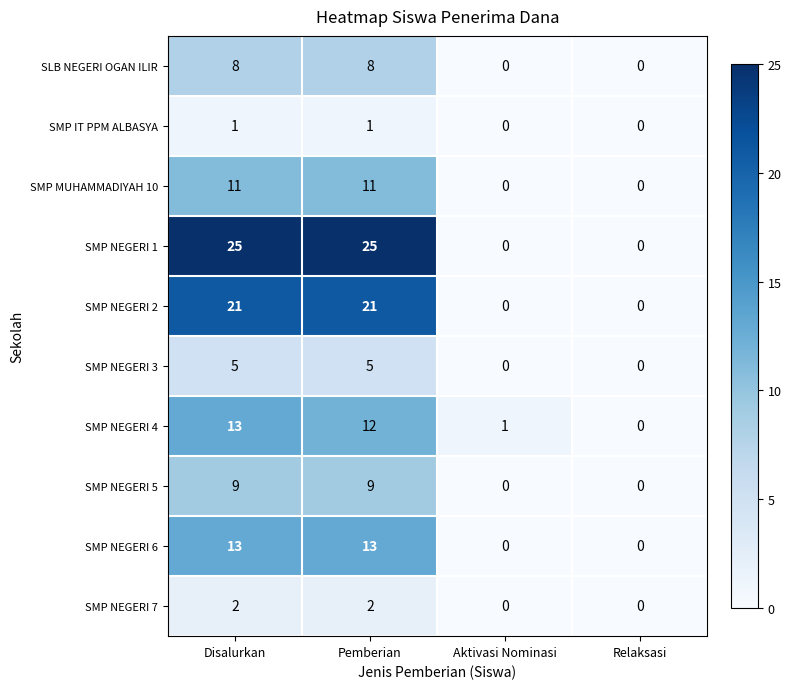

Rank the categories by SMP NEGERI 4 value from highest to lowest.

Disalurkan, Pemberian, Aktivasi Nominasi, Relaksasi